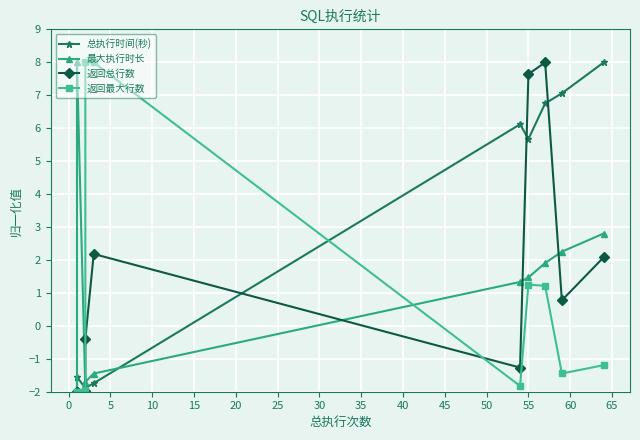

How many intersections are there between 返回总行数 and 最大执行时长?

4